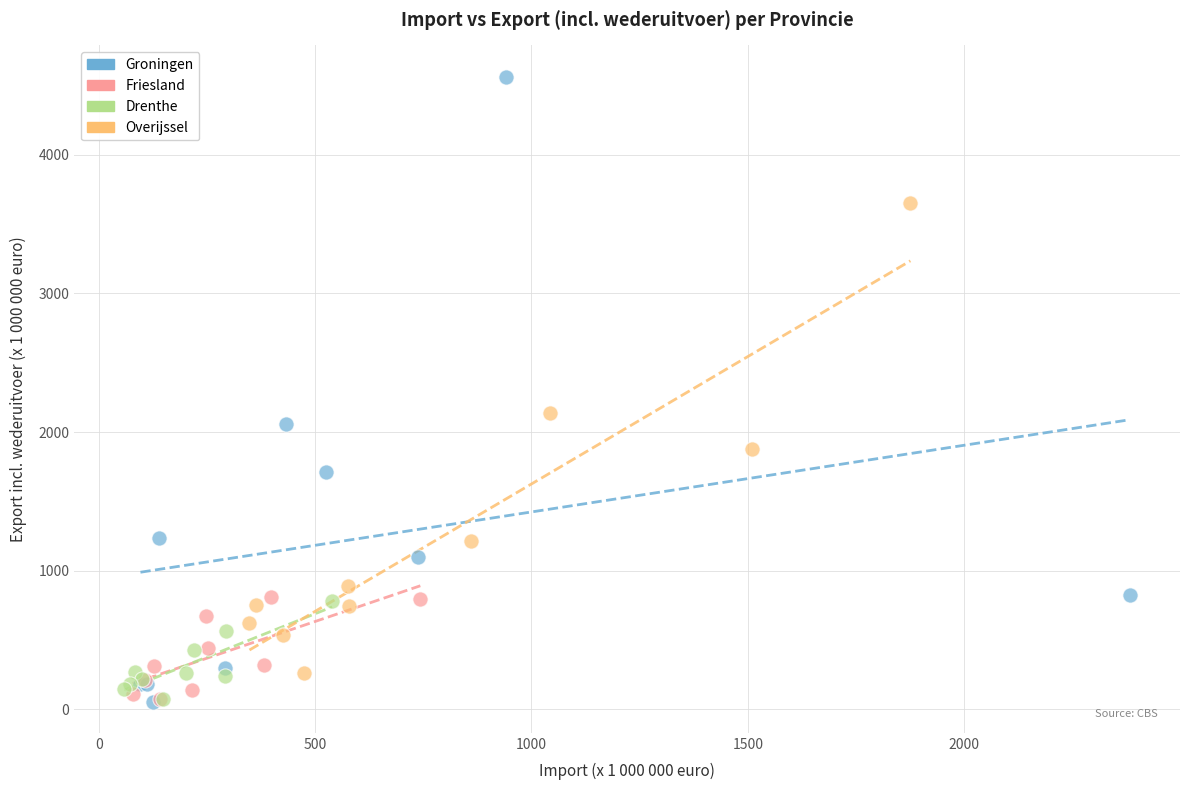

Which series has the widest spread of Y values?

Groningen